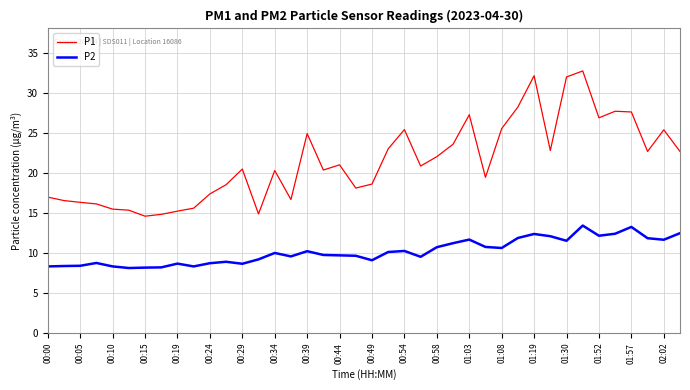

Which series has the largest total across all categories?

P1